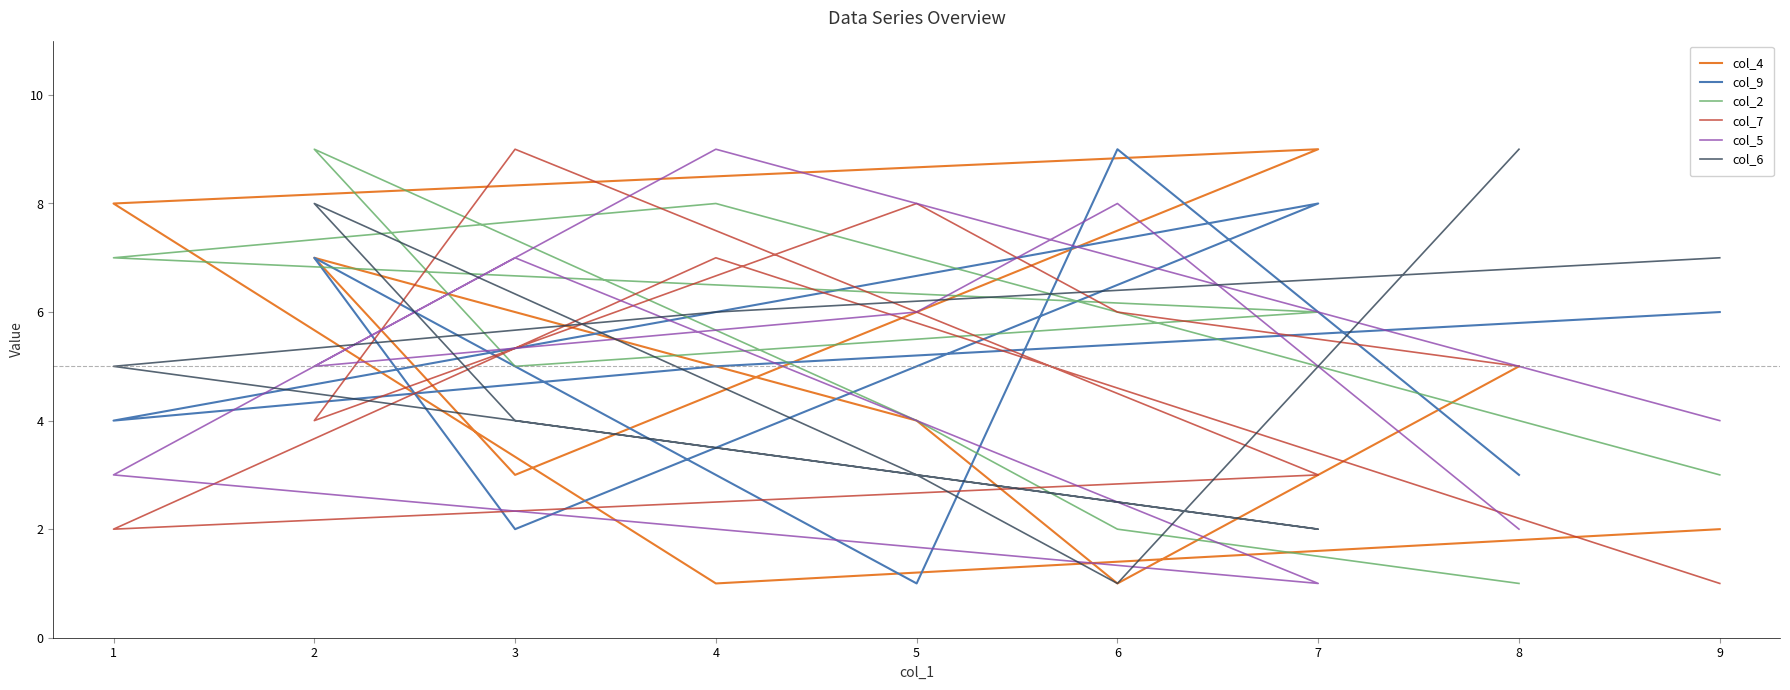

What is the smallest value displayed?

1